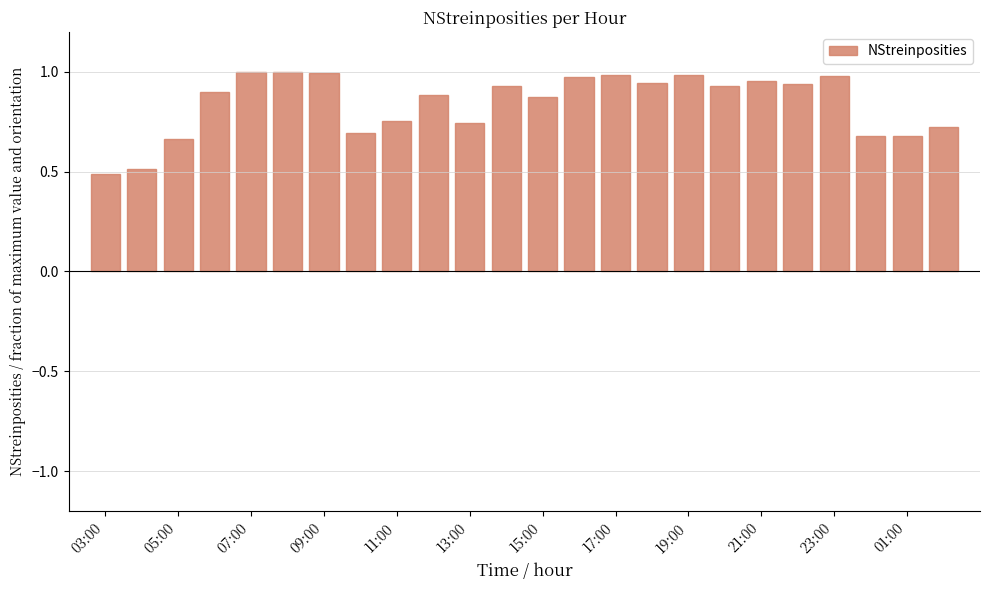

What is the smallest value displayed?

0.5